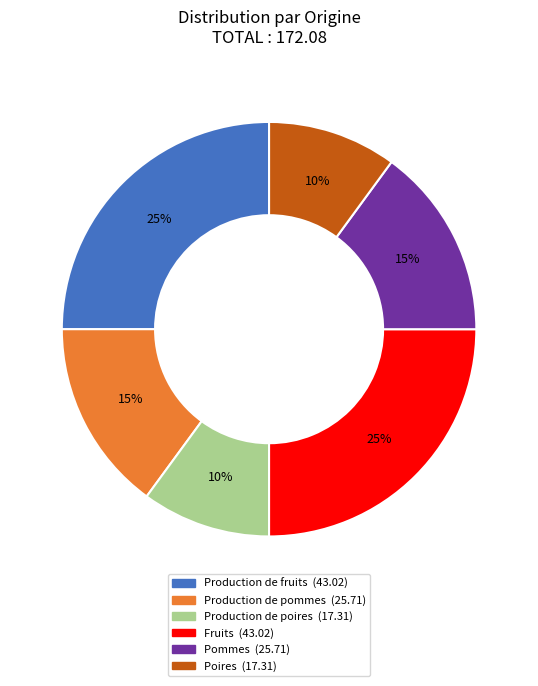

Is it true that Production de poires is 16% of the pie?

False